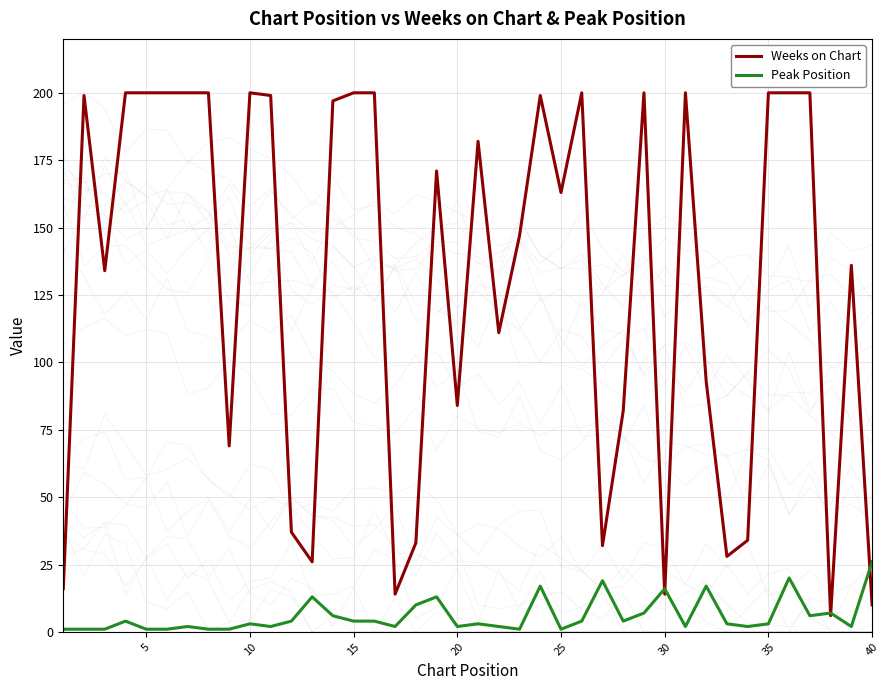

What is the highest value of the Peak Position series?

26